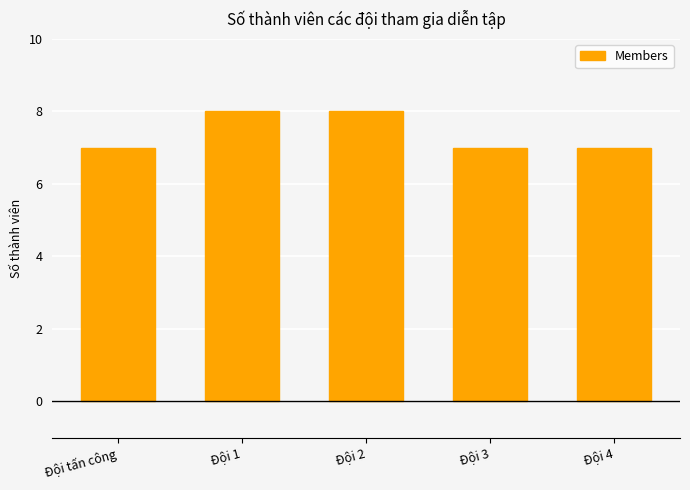

What is the change in value from Đội 1 to Đội 3?

-1